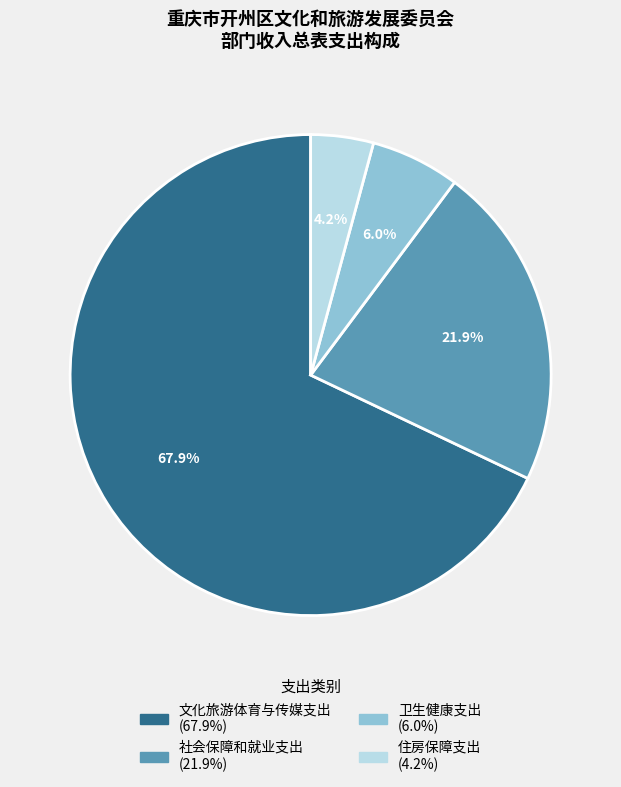

To the nearest percent, what is the combined percentage of 卫生健康支出 and 文化旅游体育与传媒支出?

74%